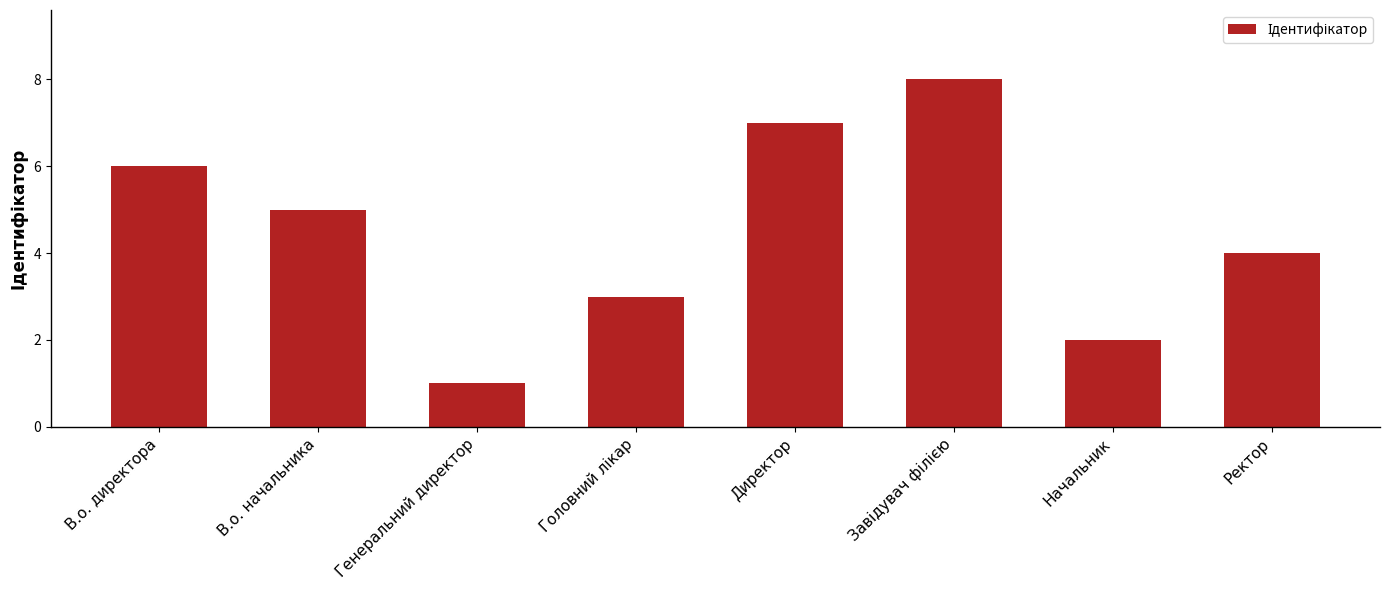

What is the difference between the values at Генеральний директор and Директор?

6